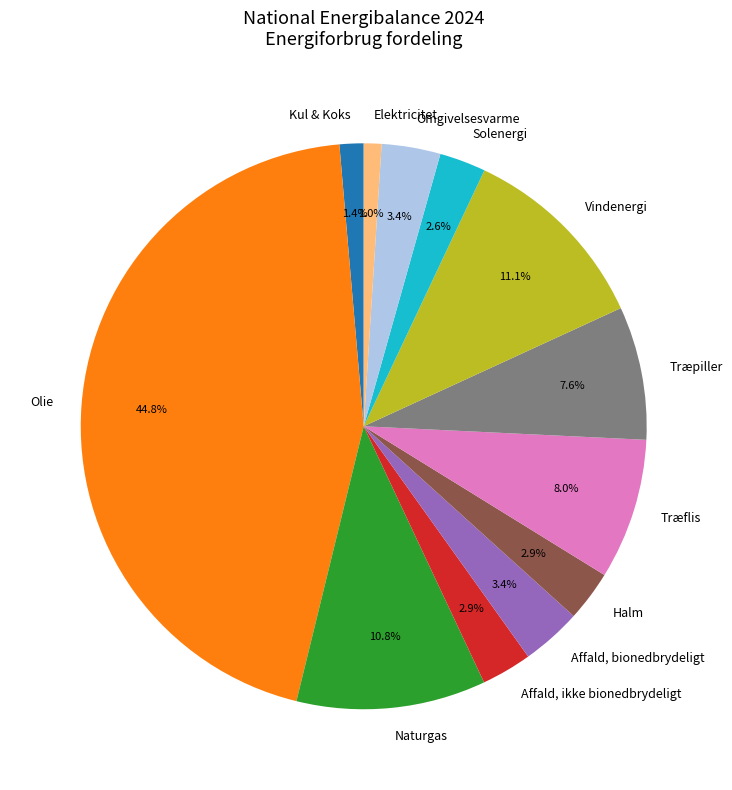

What is the ratio of the value at Solenergi to the value at Træpiller?

0.3